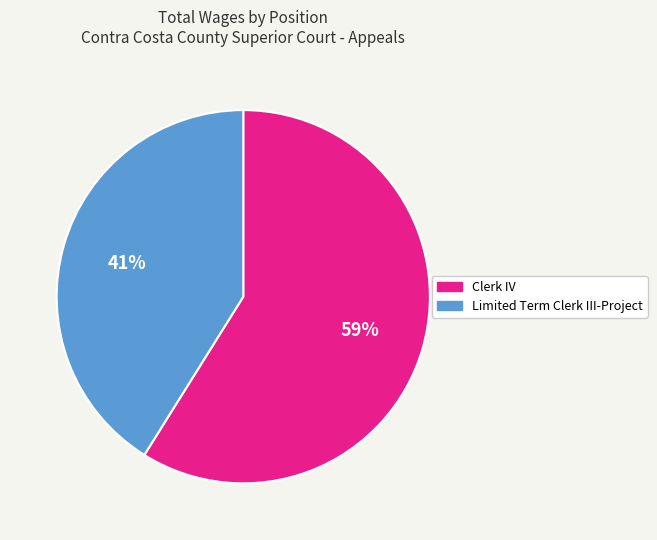

Is Clerk IV the majority of the pie?

Yes